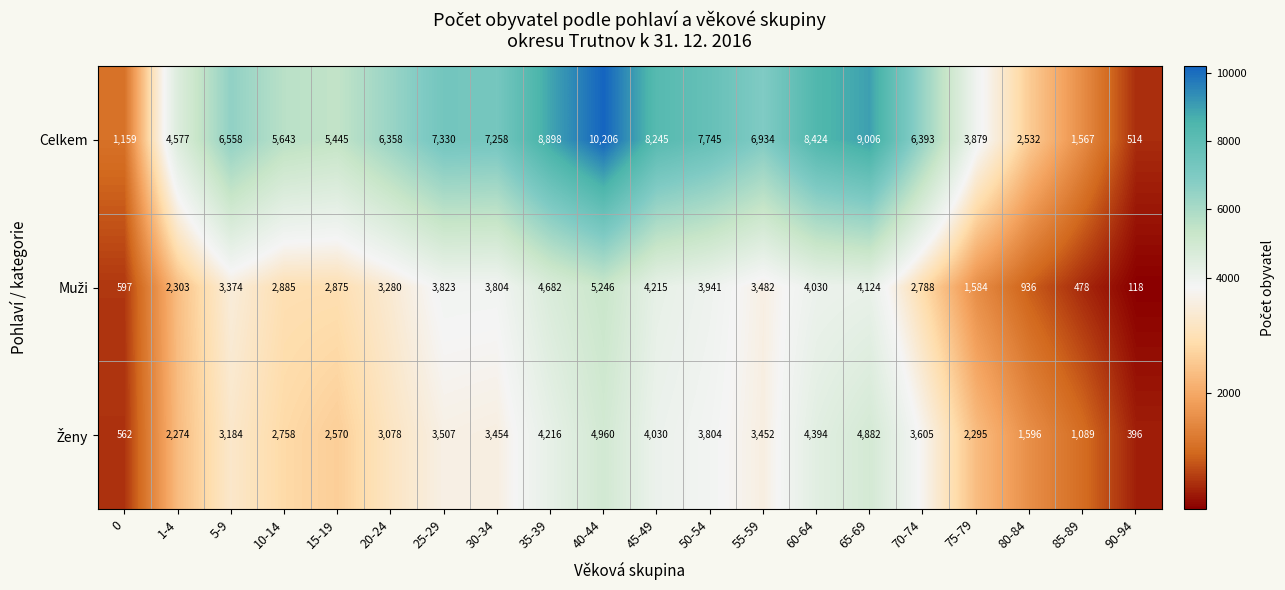

What is the maximum value for Celkem?

10206